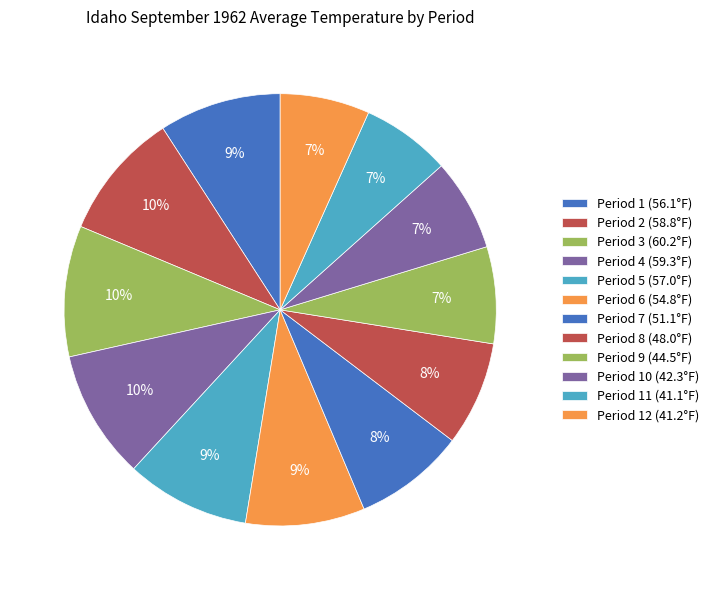

How many slices are in this pie chart?

12